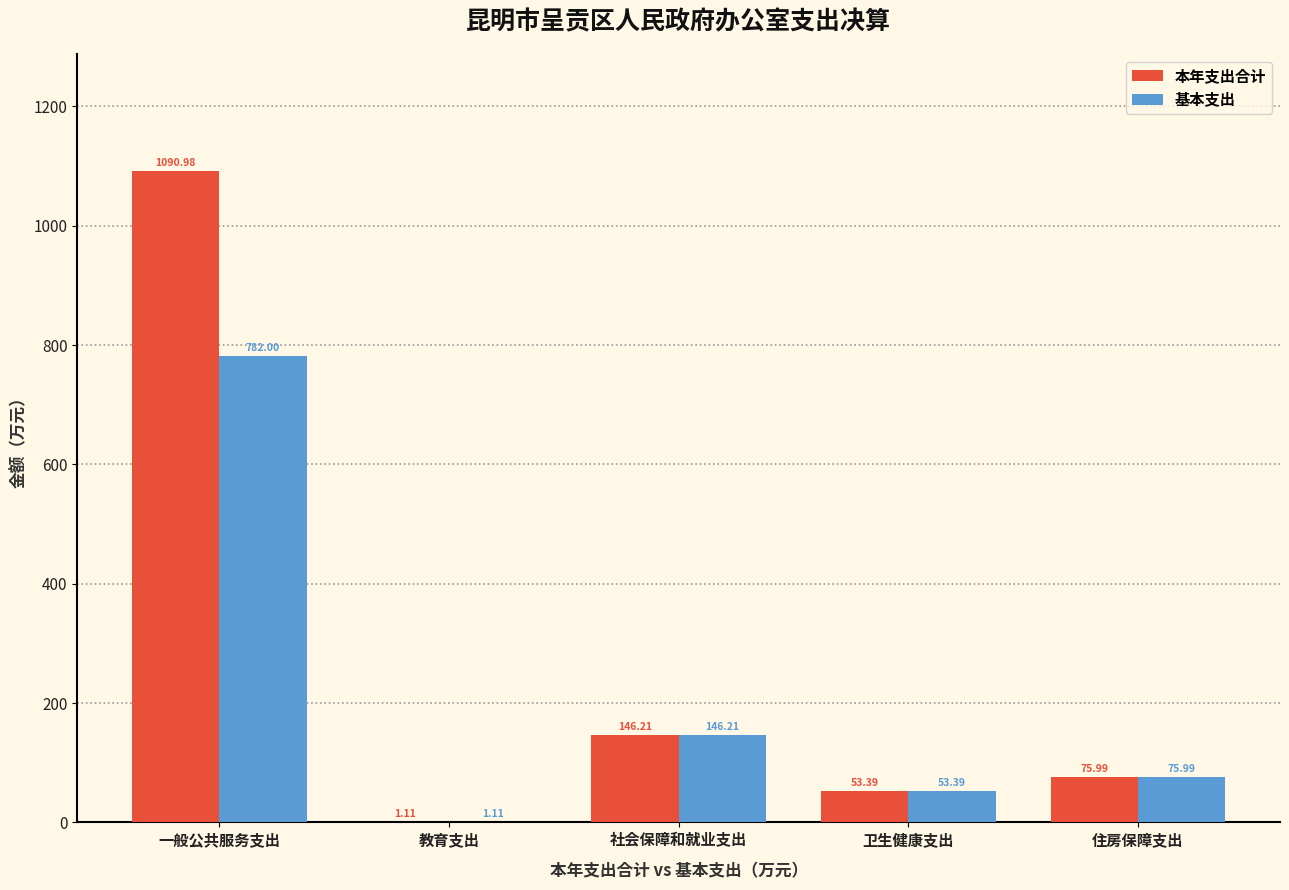

Where is 本年支出合计 nearest to the value 546?

社会保障和就业支出